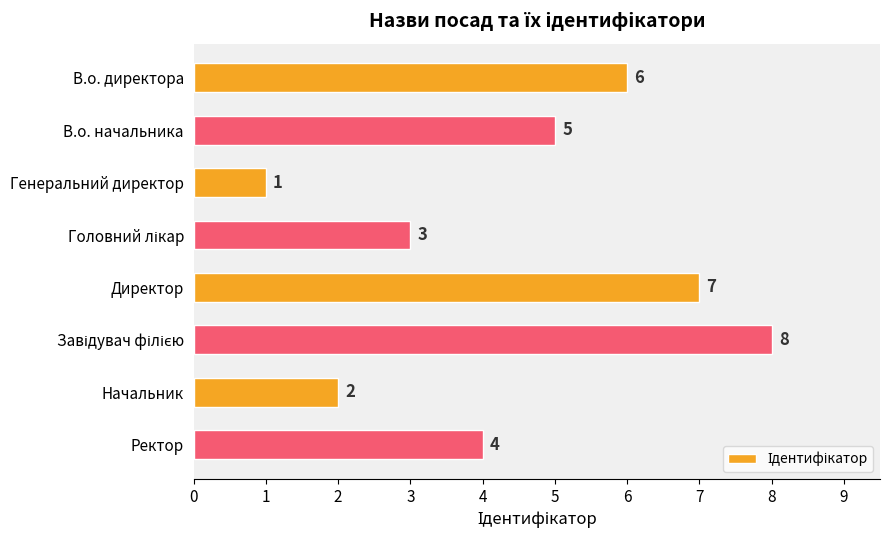

The value at Директор is 7. True or false?

True